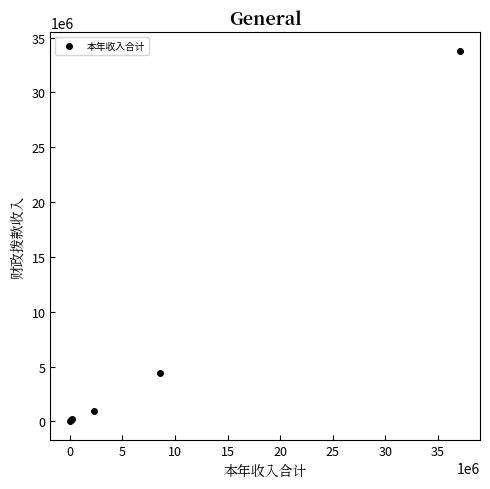

What Y value in the scatter plot is closest to 16914120?

4441864.7